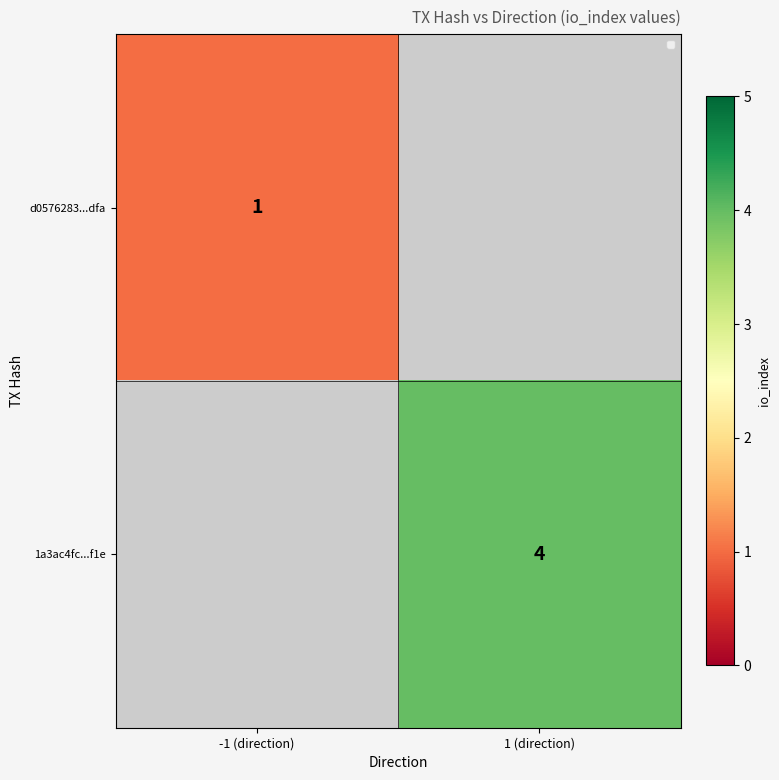

The 1a3ac4fc...f1e series shows 4 at 1 (direction). True or false?

True